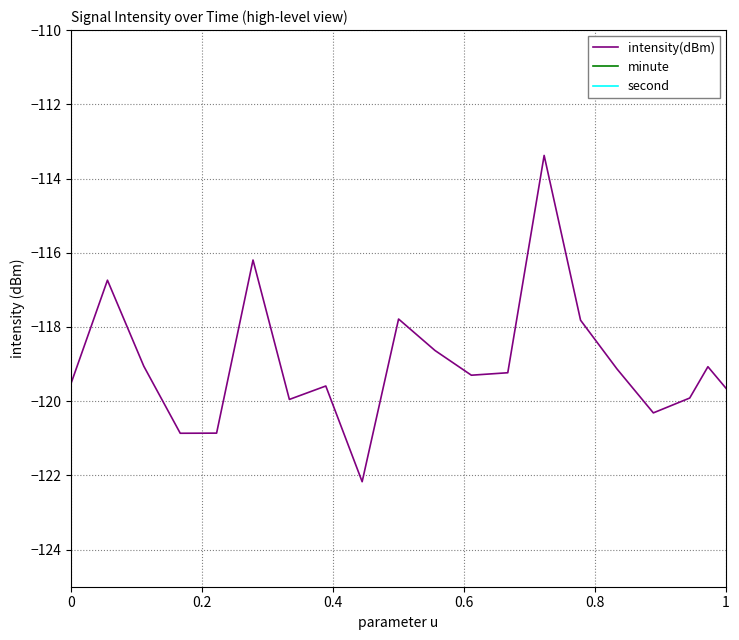

The intensity(dBm) series shows -169.7 at 1. True or false?

False